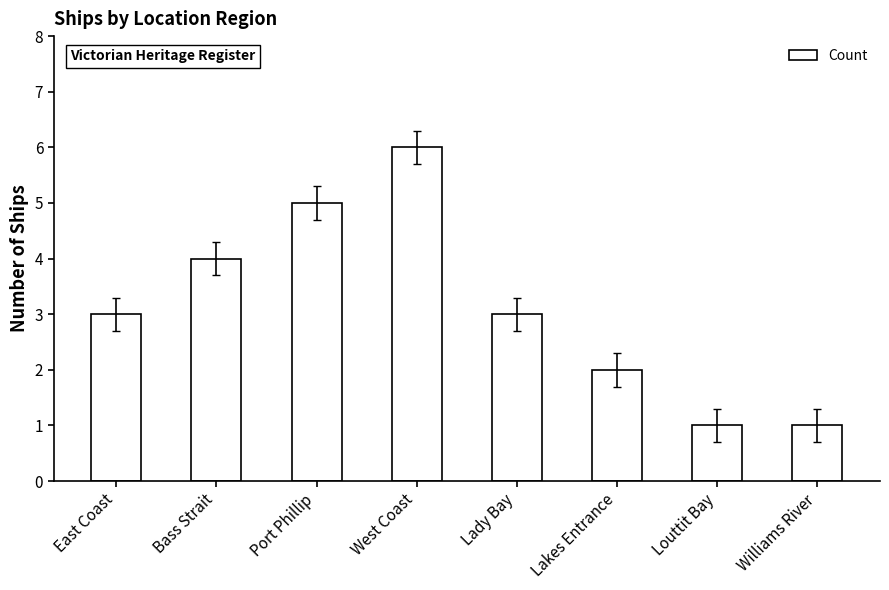

What is the value of the 1st bar from the left?

3